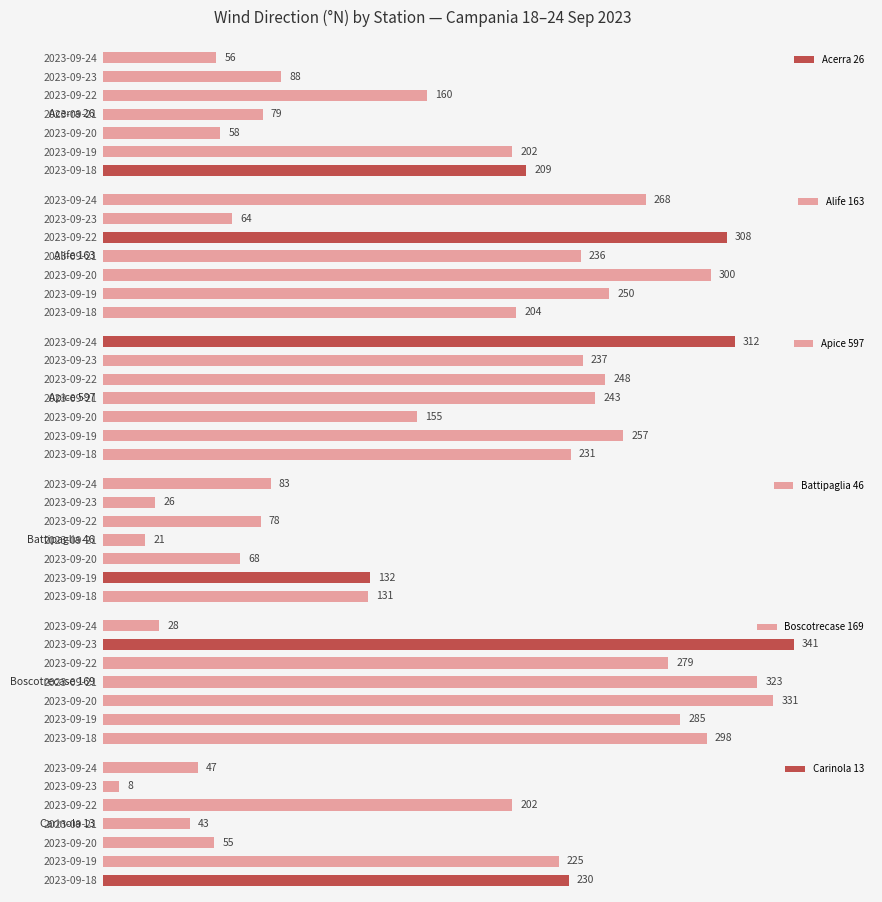

Where is Carinola 13 nearest to the value 119?

2023-09-20